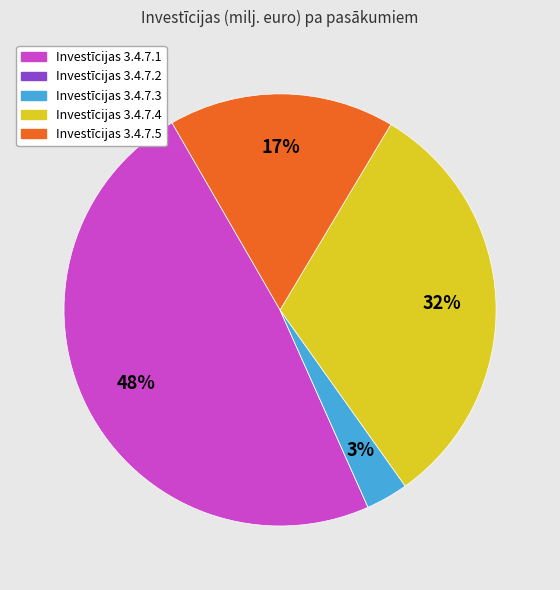

To the nearest percent, what is the average slice percentage?

20%